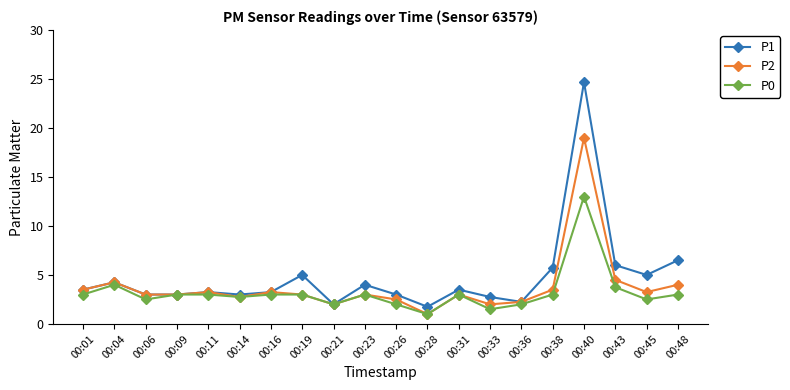

What are all the series names shown in the legend?

P1, P2, P0